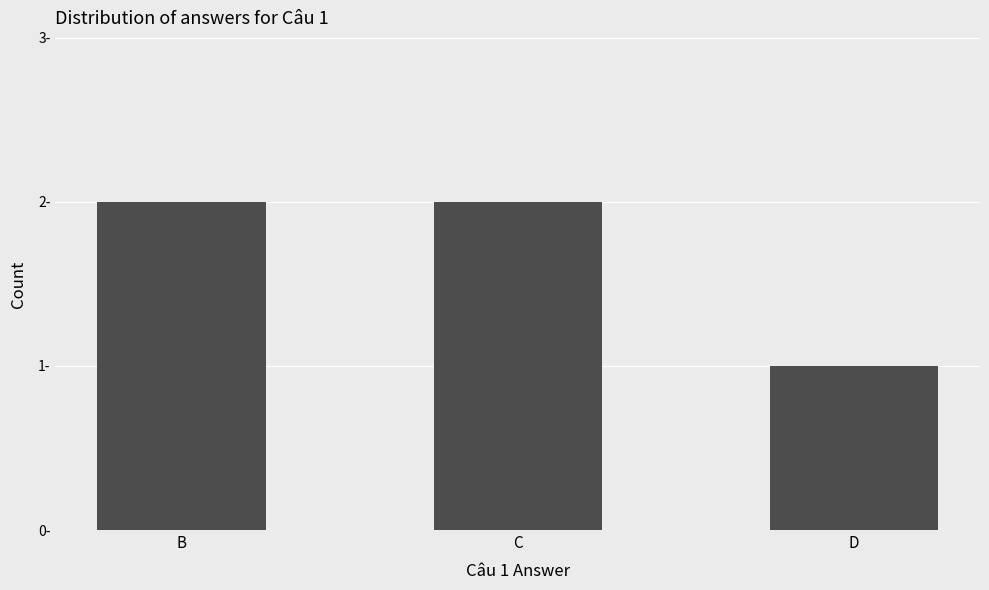

Rank the categories by value from lowest to highest.

D, B, C